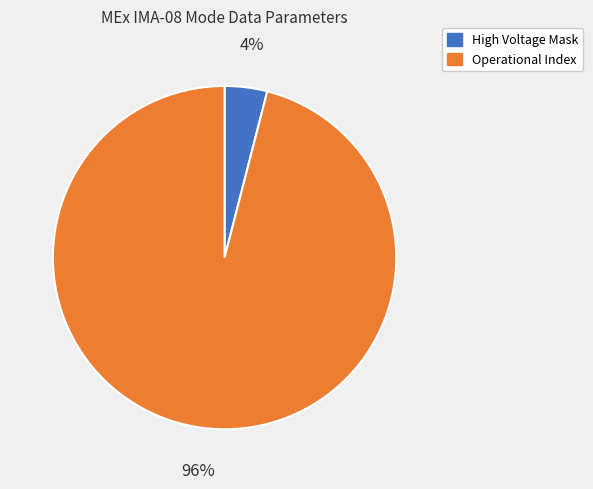

Does any single category account for the majority?

Yes